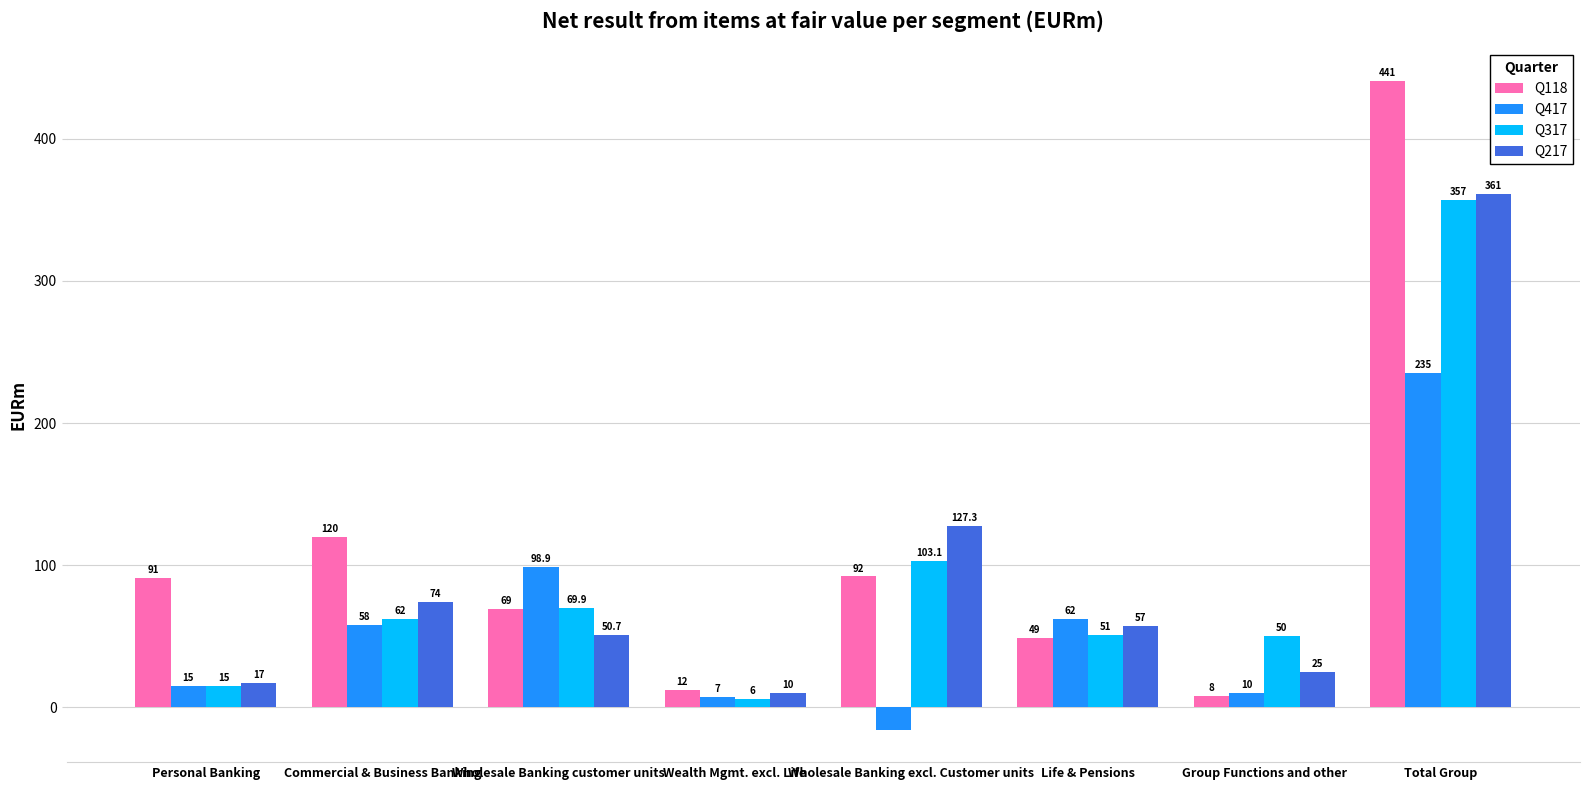

What position from the right is Total Group?

1